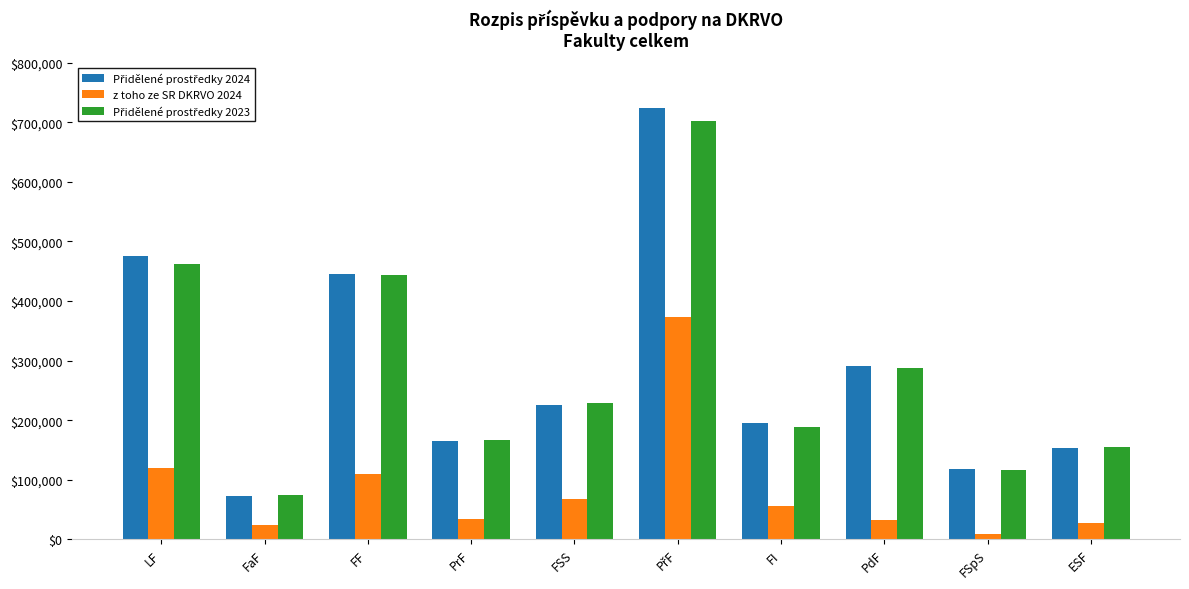

What is the spread (max minus min) of values at FF?

337109.6